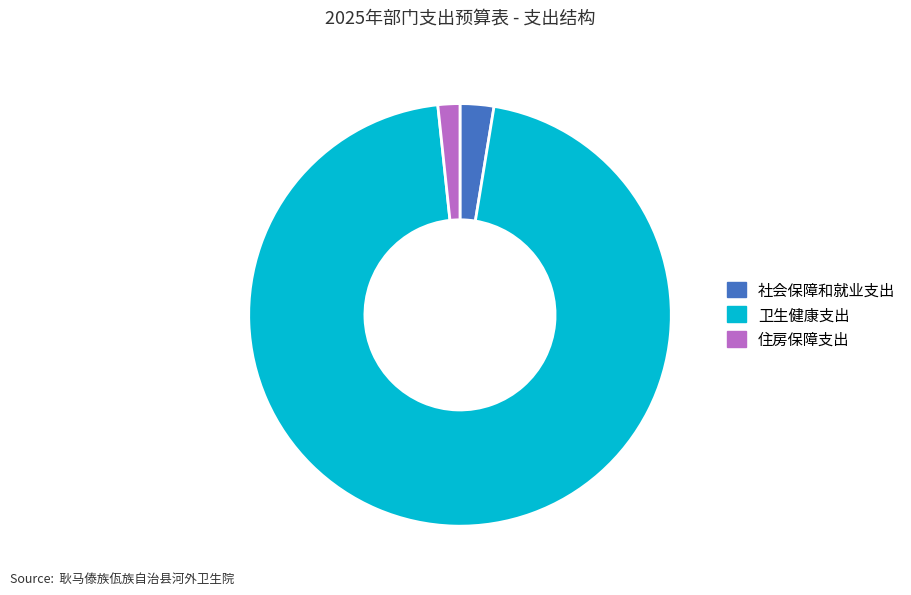

Is the sum of 社会保障和就业支出 and 住房保障支出 greater than half?

No